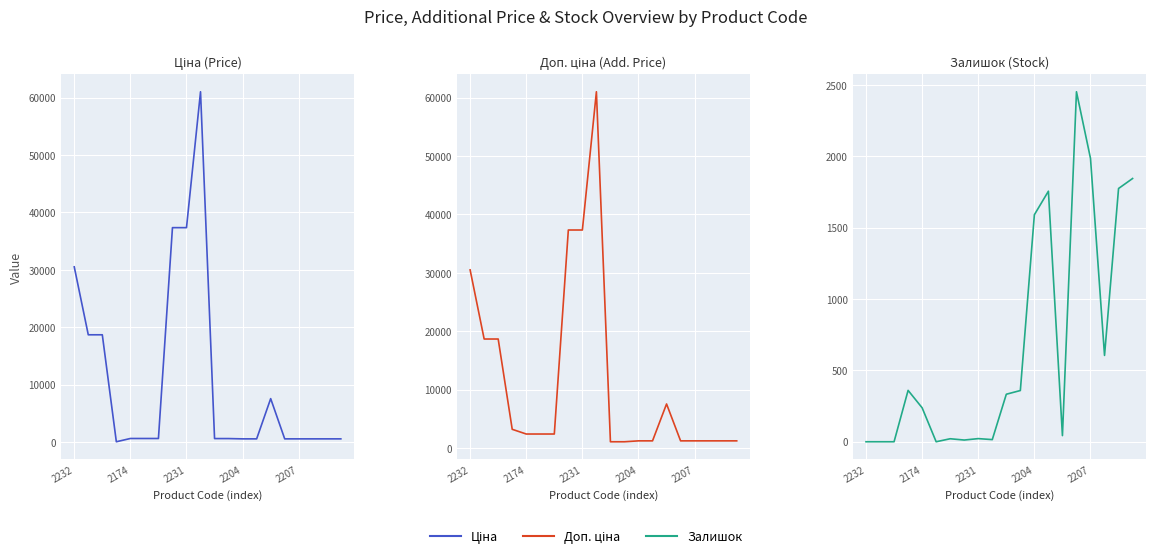

How many interior local valleys does the Ціна series have?

1